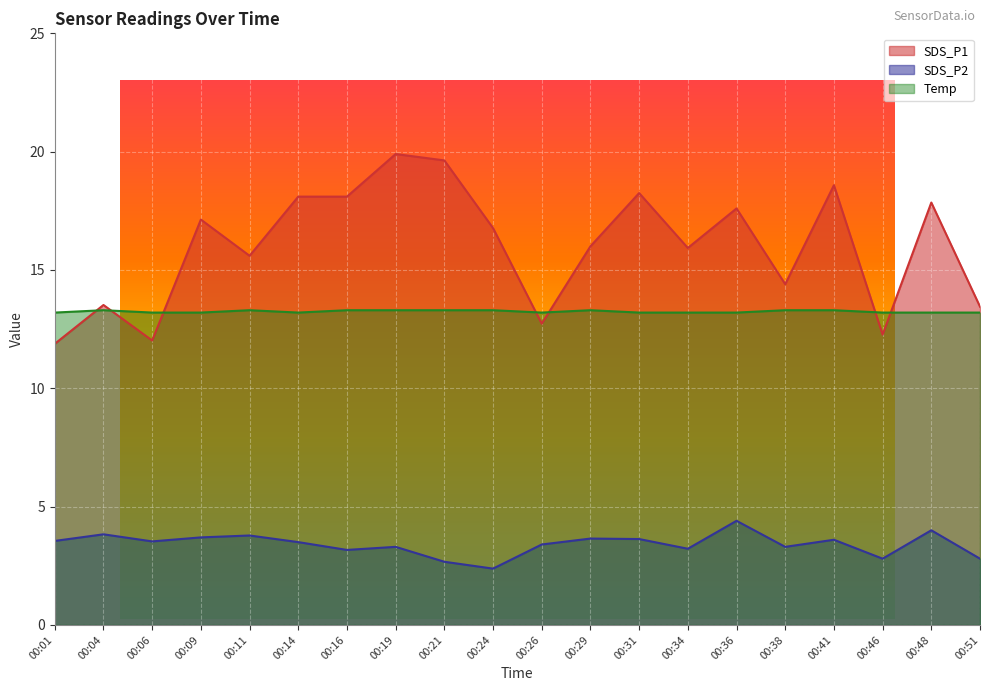

At which category is the sum across all series the highest?

00:19